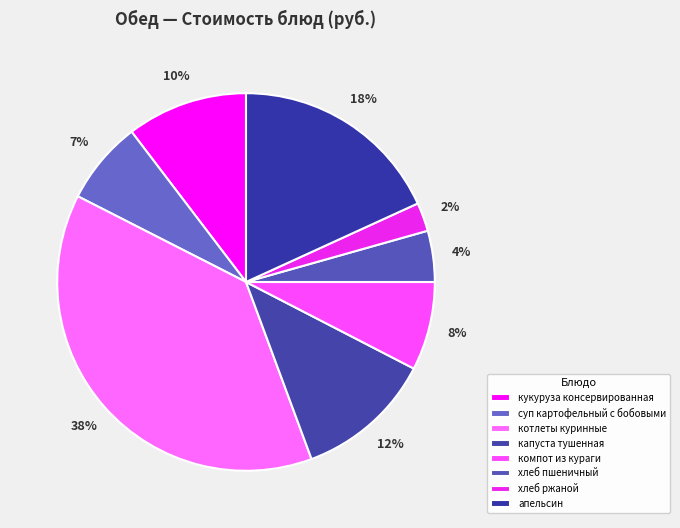

Is there a majority slice in this chart?

No